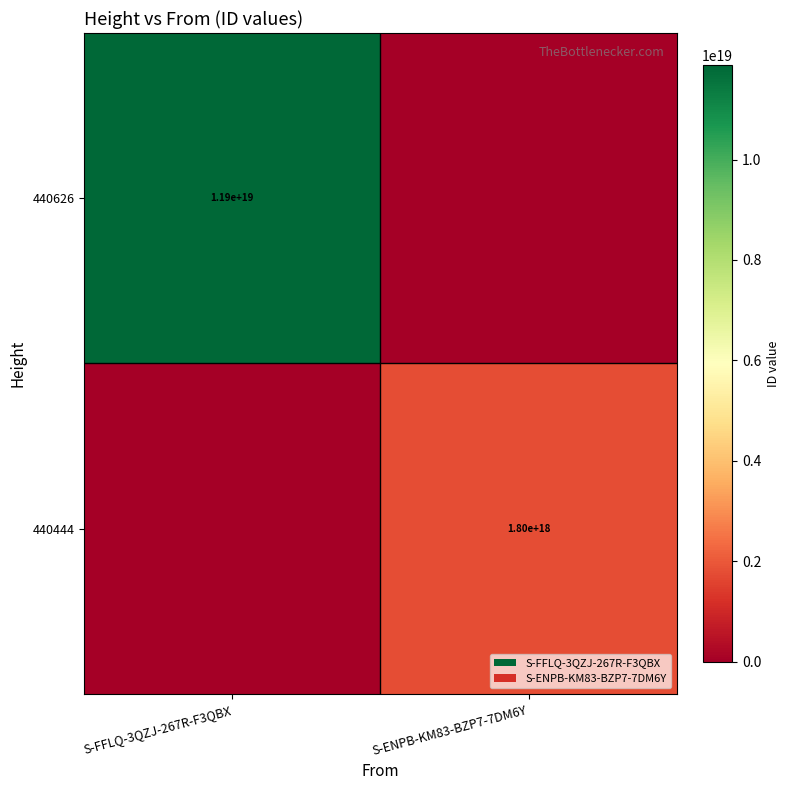

Is the value of 440626 at S-FFLQ-3QZJ-267R-F3QBX greater than the value of 440444 at S-ENPB-KM83-BZP7-7DM6Y?

Yes